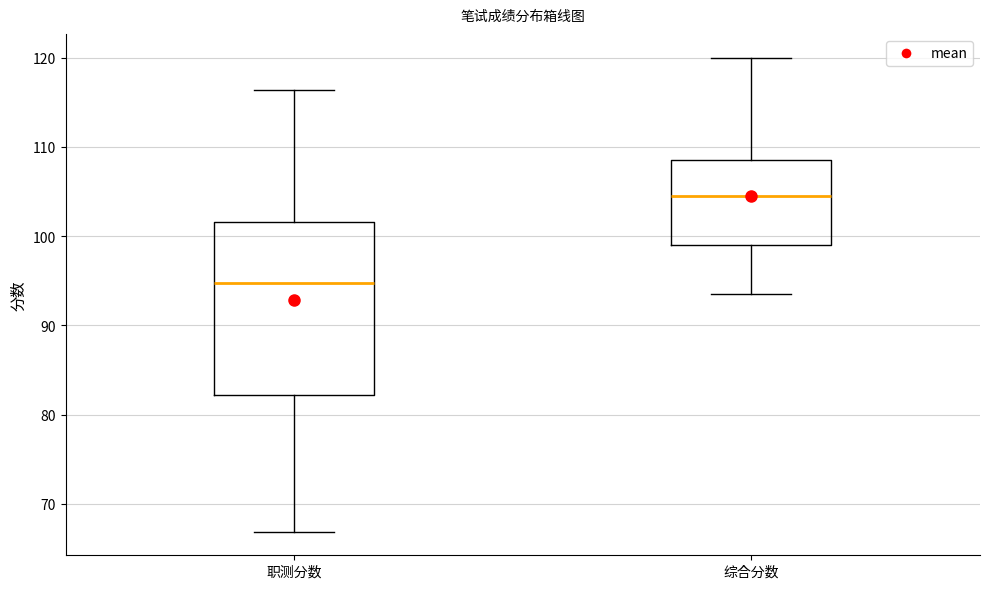

Where is the lower edge of the box for 综合分数 on the y-axis? The values are not printed on the chart, so give them approximately, as read against the axis.

99